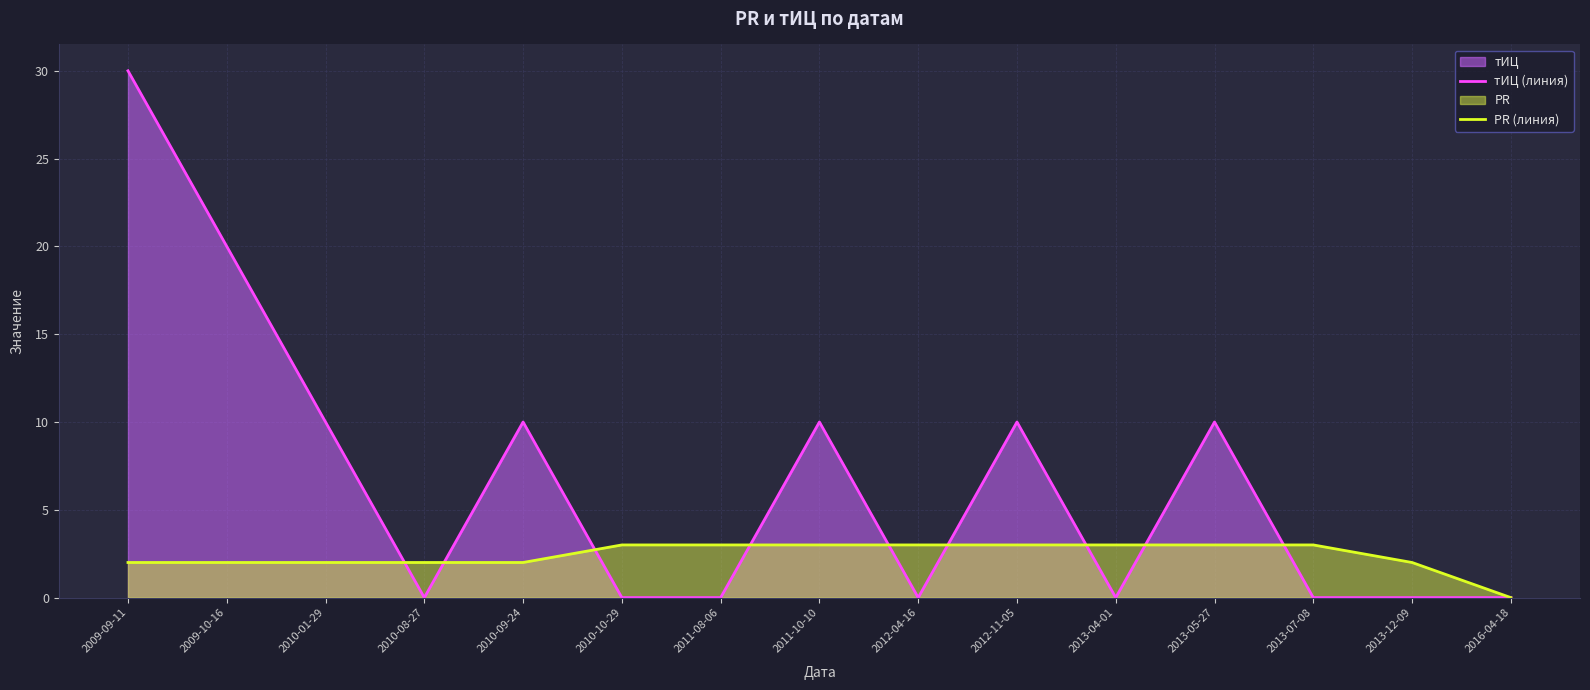

What is the approximate value of PR (линия) at 2013-07-08?

3